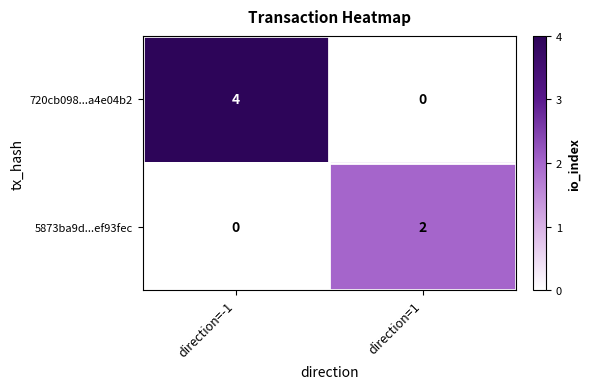

At which category is the sum across all series the highest?

direction=-1